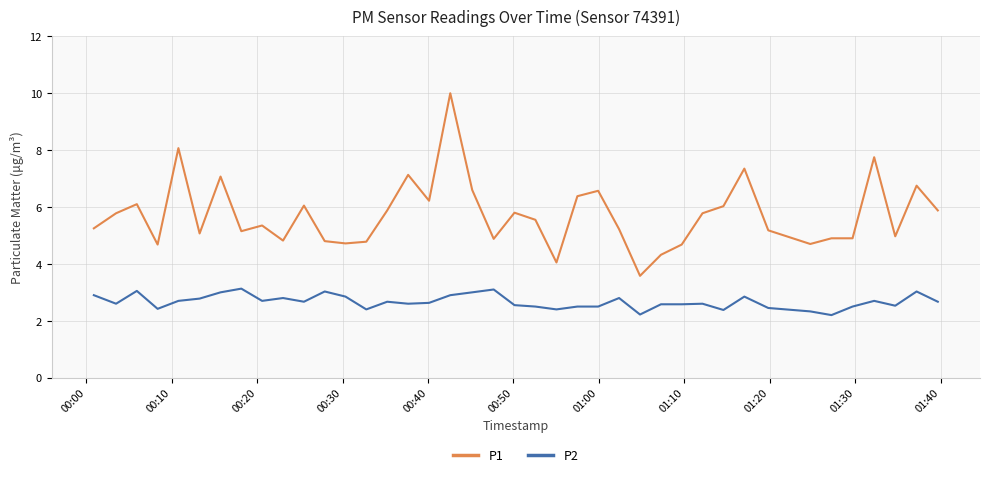

Which series has the largest range (max minus min)?

P1